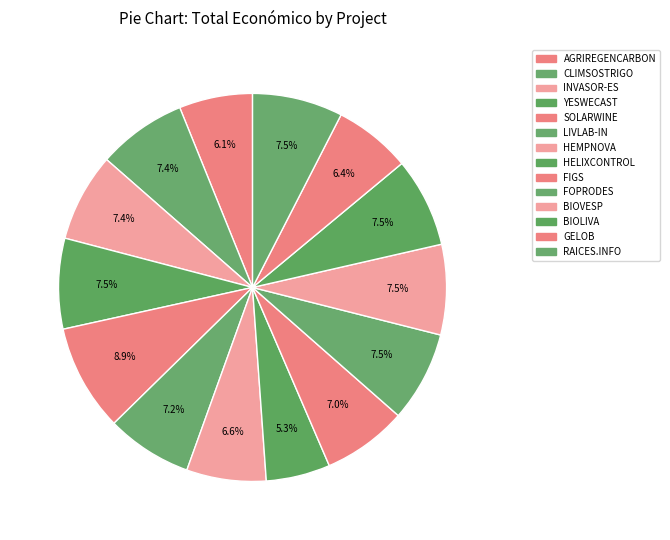

Does INVASOR-ES represent more than half of the total?

No